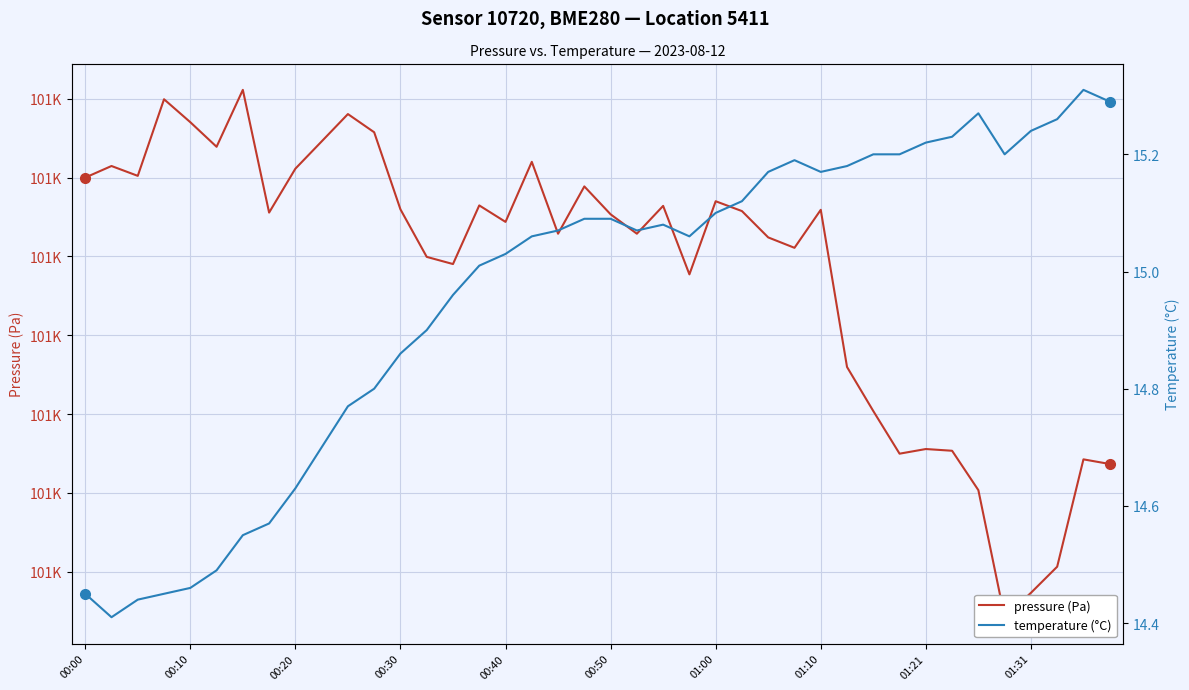

What are all the series names shown in the legend?

pressure (Pa), temperature (°C)